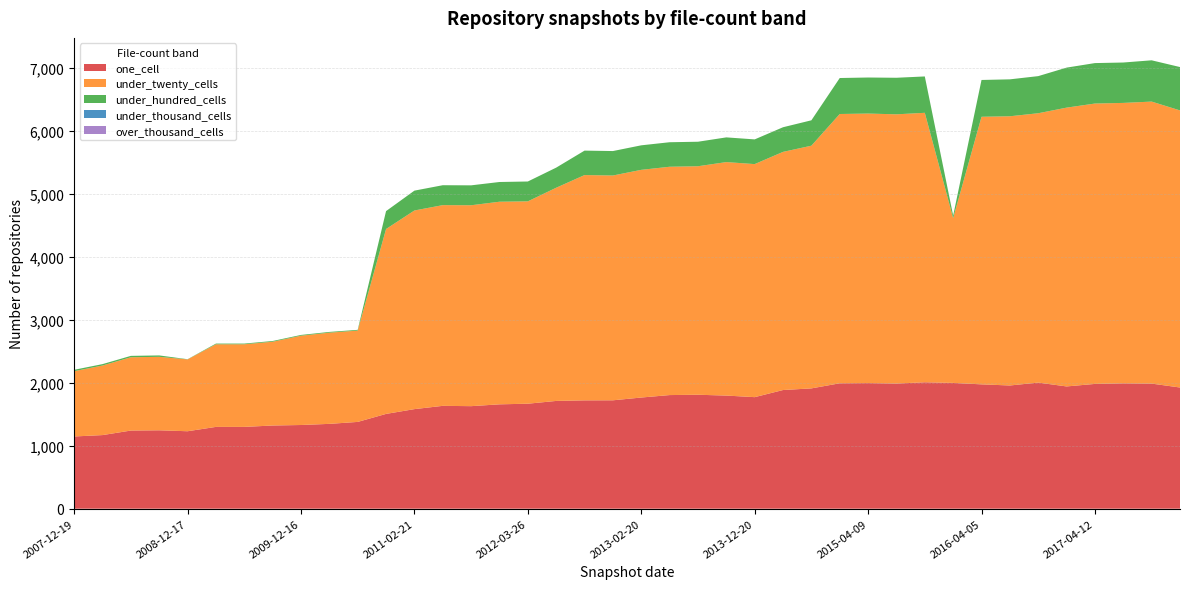

Reading left to right, list all the values displayed in this chart.

one_cell: 1146	1168	1240	1244	1229	1298	1298	1320	1328	1346	1377	1504	1580	1632	1627	1656	1666	1710	1719	1720	1764	1803	1808	1795	1770	1883	1909	1990	1993	1986	2006	1996	1973	1955	2001	1940	1980	1989	1985	1923
under_twenty_cells: 1036	1104	1163	1166	1140	1311	1311	1329	1417	1447	1449	2934	3152	3185	3188	3215	3211	3383	3575	3567	3613	3623	3626	3705	3698	3779	3851	4273	4277	4272	4276	2615	4246	4272	4274	4424	4449	4450	4475	4397
under_hundred_cells: 22	22	22	22	3	11	11	12	12	12	12	284	315	316	316	313	315	319	388	388	389	389	389	392	392	391	403	571	572	580	577	40	584	586	589	635	642	641	655	688
under_thousand_cells: 0	0	0	0	0	0	0	0	0	0	0	0	0	0	0	0	0	0	0	0	0	0	0	0	0	0	0	0	0	0	0	0	0	0	0	0	0	0	0	0
over_thousand_cells: 0	0	0	0	0	0	0	0	0	0	0	0	0	0	0	0	0	0	0	0	0	0	0	0	0	0	0	0	0	0	0	0	0	0	0	0	0	0	0	0